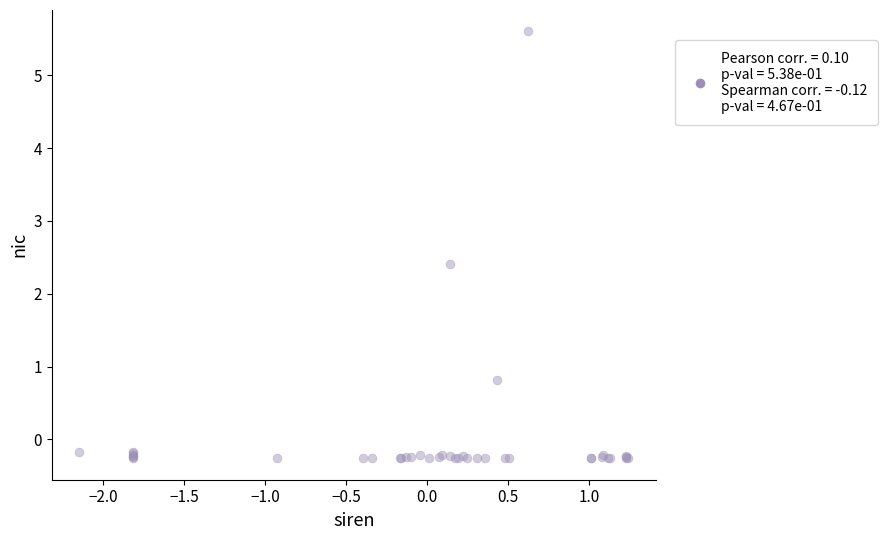

What Y value in the scatter plot is closest to 2?

2.4